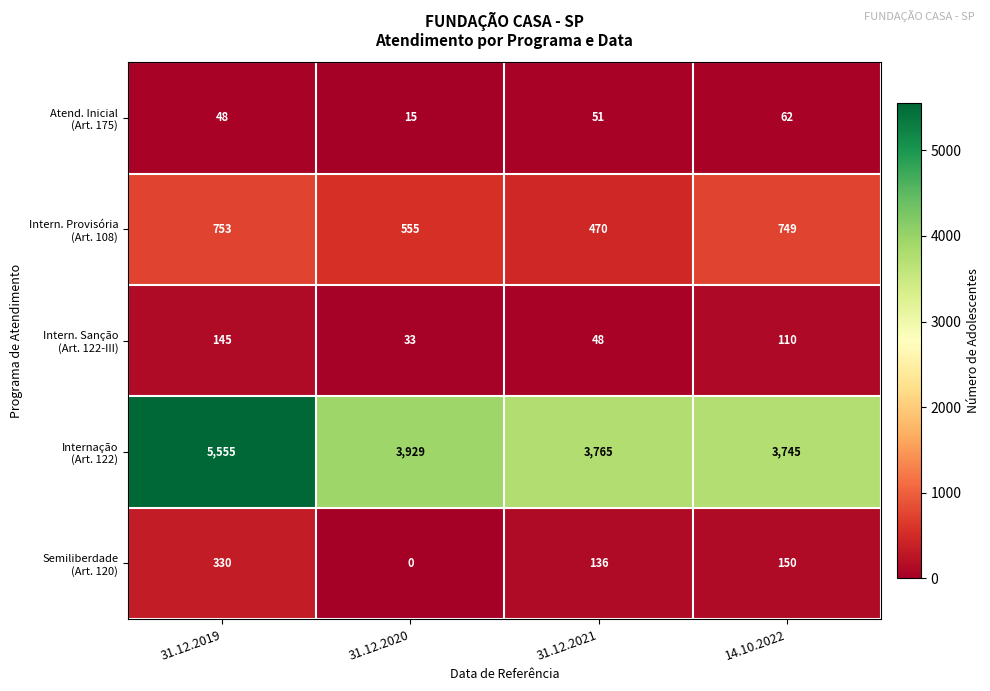

At how many categories does at least one series exceed 1653?

4